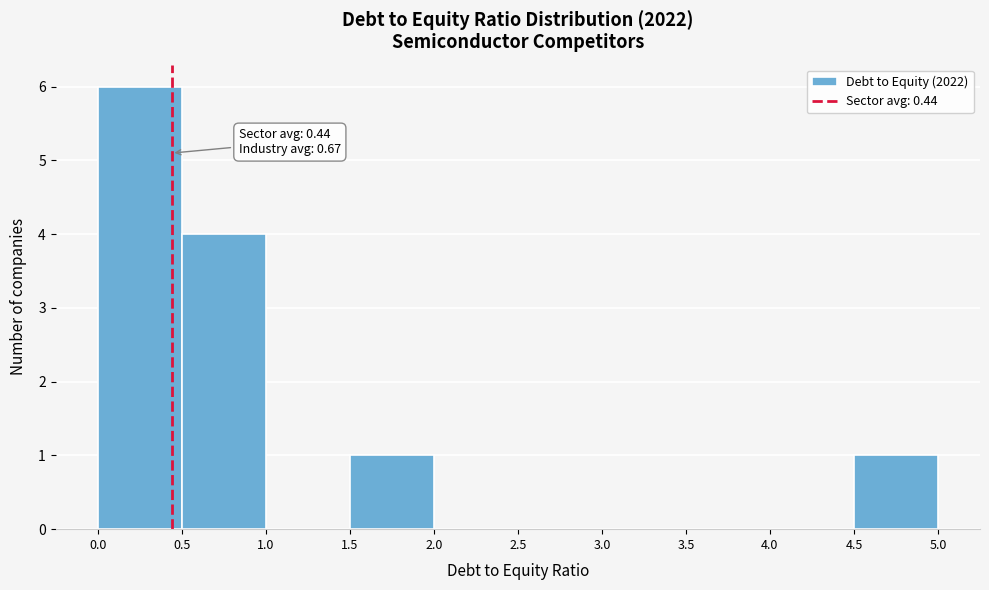

Which range on the x-axis has the tallest bar?

0.0 to 0.5